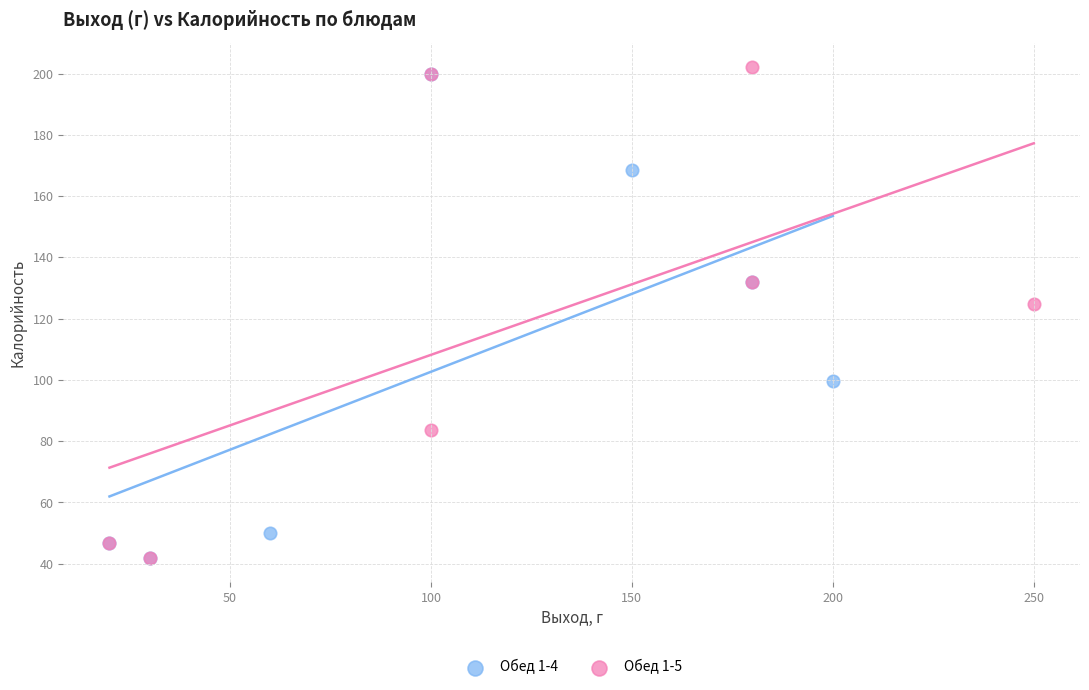

What are all the series names shown in the legend?

Обед 1-4, Обед 1-5